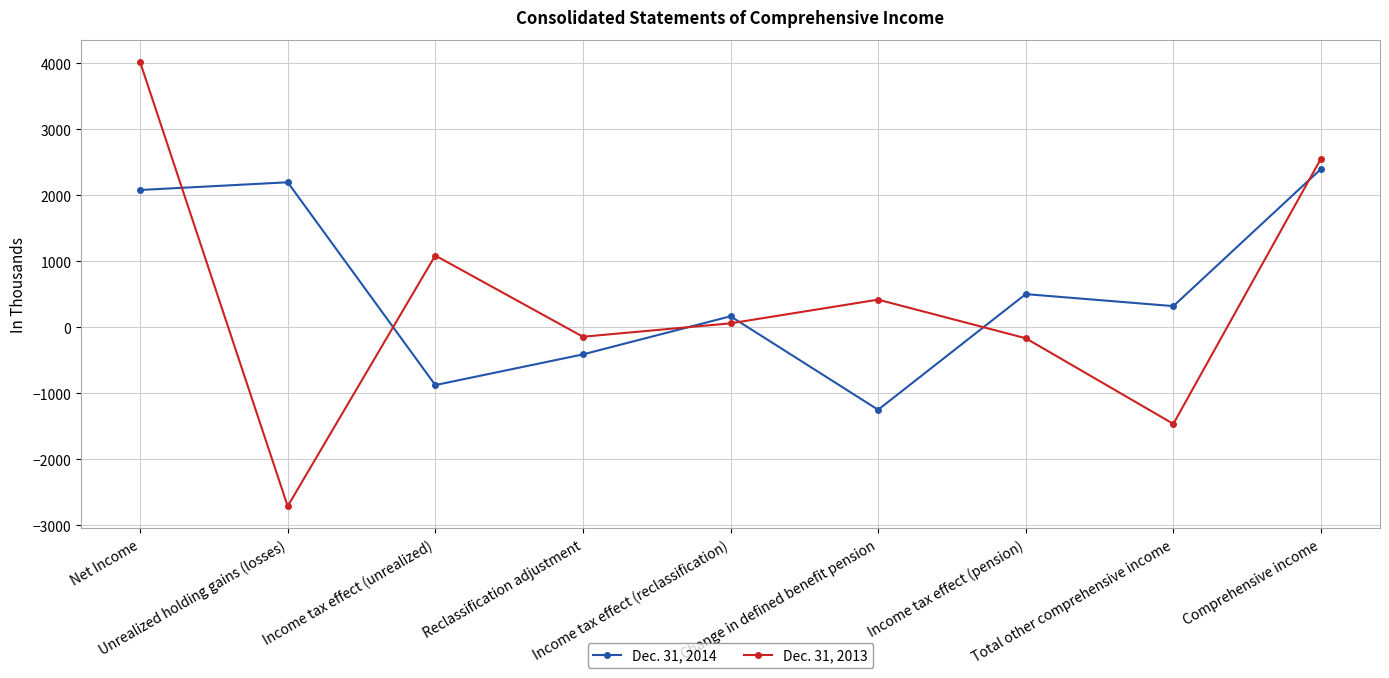

At how many categories does at least one series exceed 639?

4